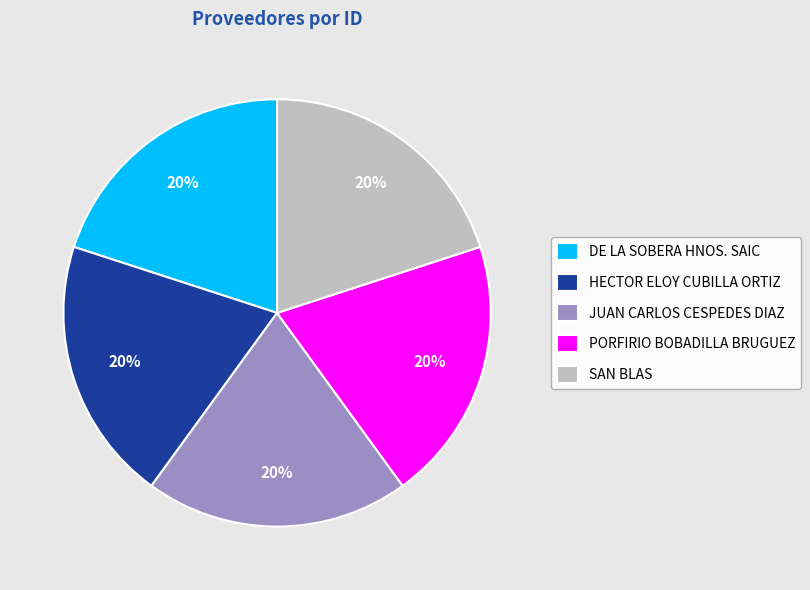

What is the ratio of the value at JUAN CARLOS CESPEDES DIAZ to the value at SAN BLAS?

1.0